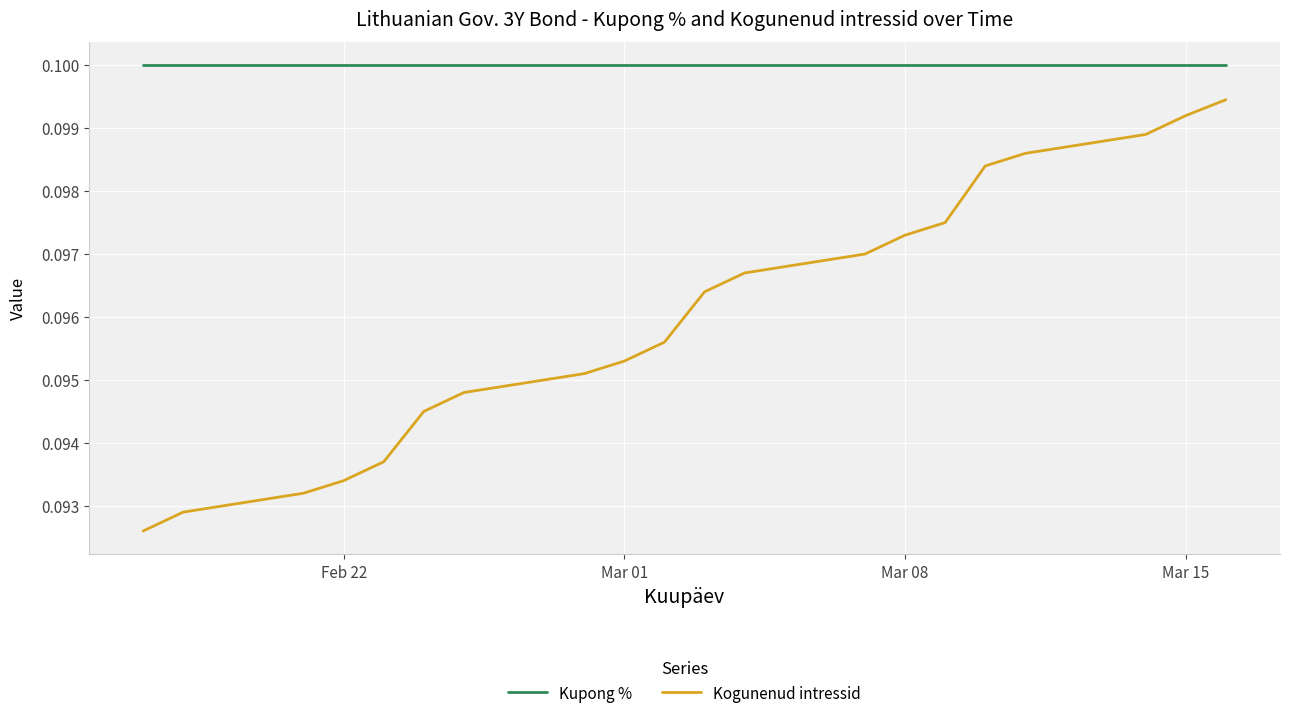

Rank the series by their maximum value, from highest to lowest.

Kupong %, Kogunenud intressid